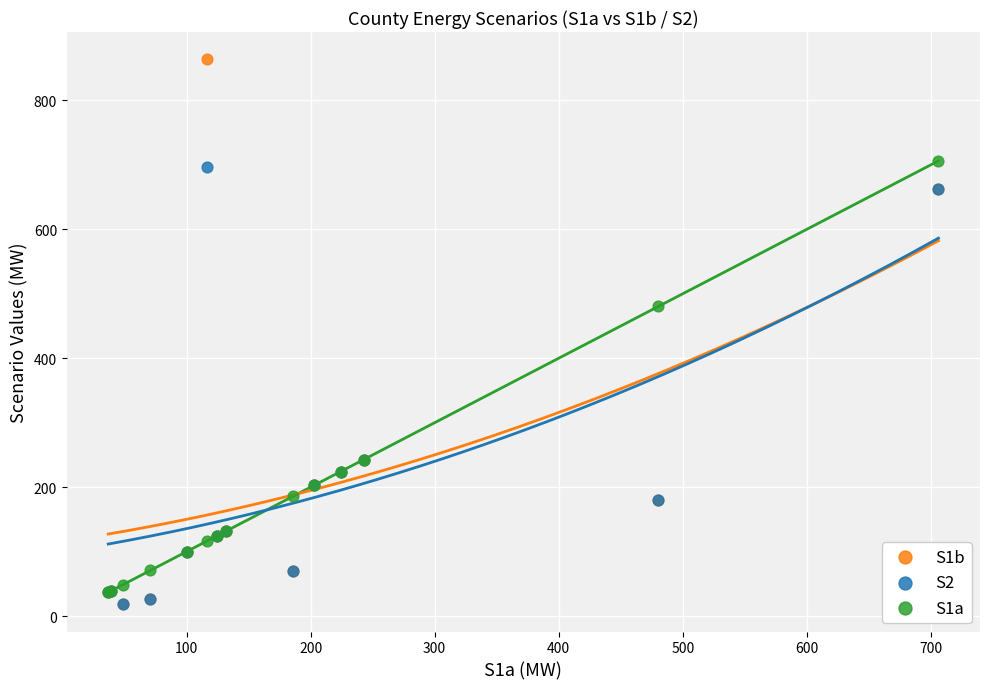

What are all the series names shown in the legend?

S1b, S2, S1a